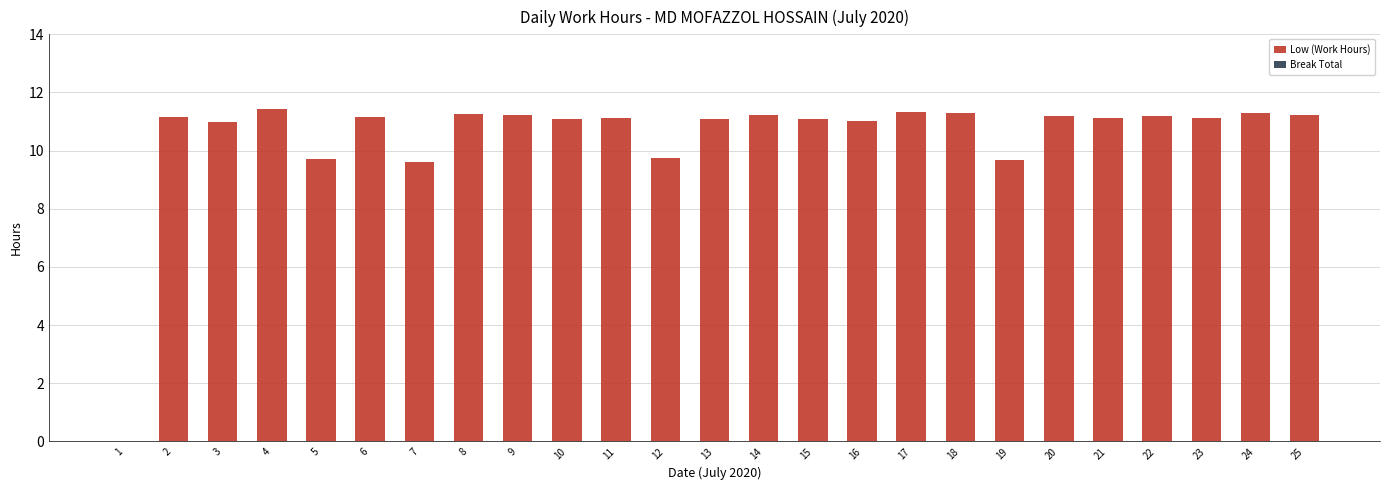

What is the greatest value displayed?

11.4